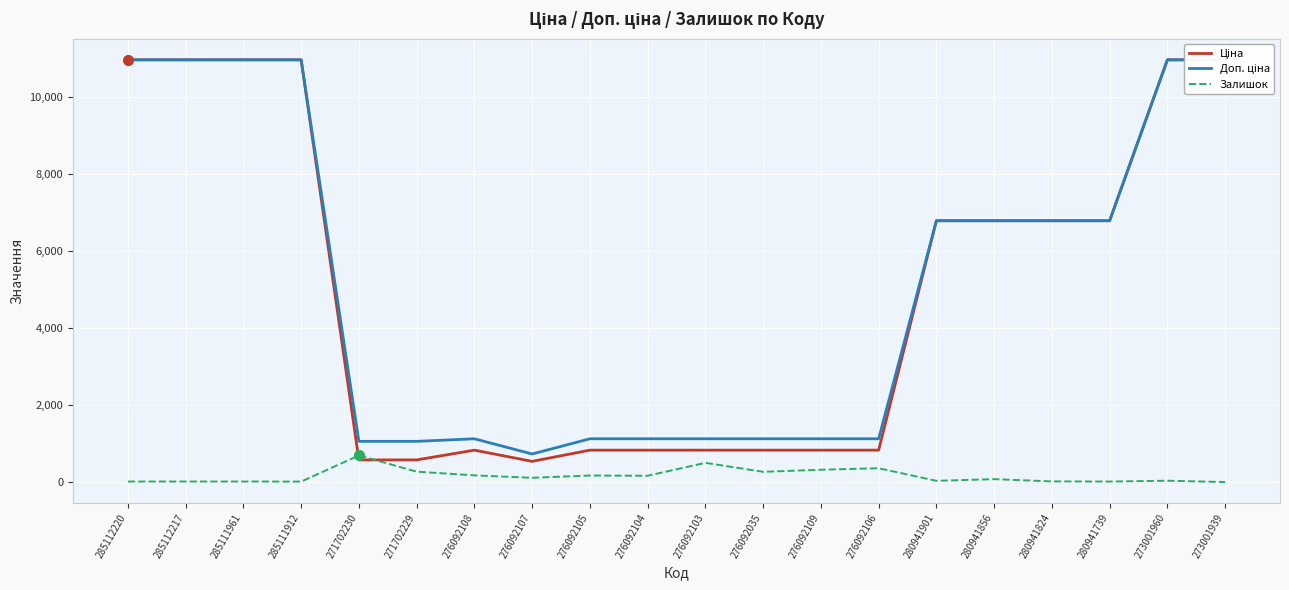

What is the difference between the maximum and minimum values in the Ціна series?

10423.9